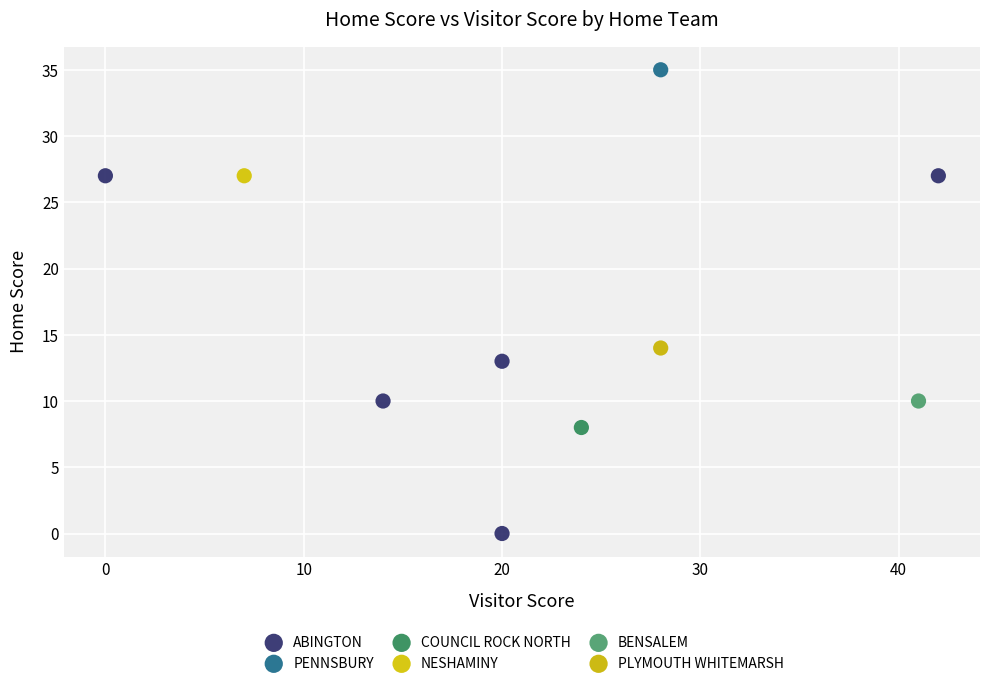

What are all the series names shown in the legend?

ABINGTON, PENNSBURY, COUNCIL ROCK NORTH, NESHAMINY, BENSALEM, PLYMOUTH WHITEMARSH